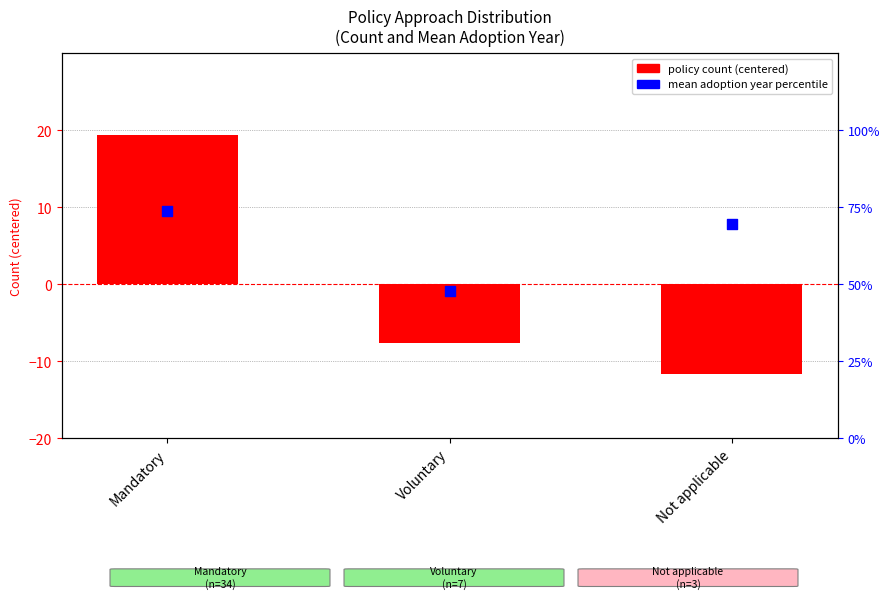

Which series reaches the minimum Y coordinate?

policy count (centered)